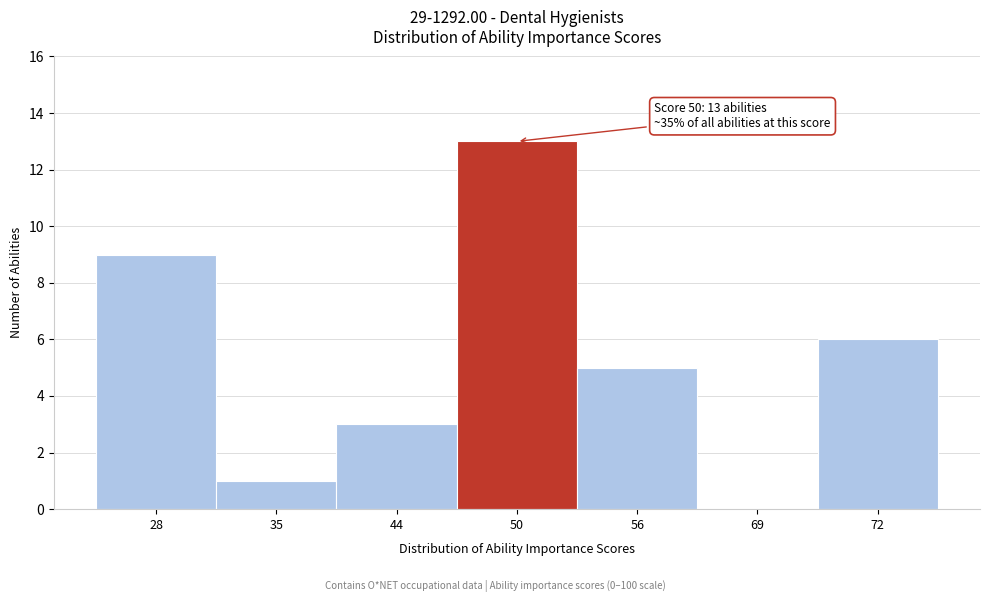

Reading left to right, extract all data points from this chart.

28=9	35=1	44=3	50=13	56=5	69=0	72=6